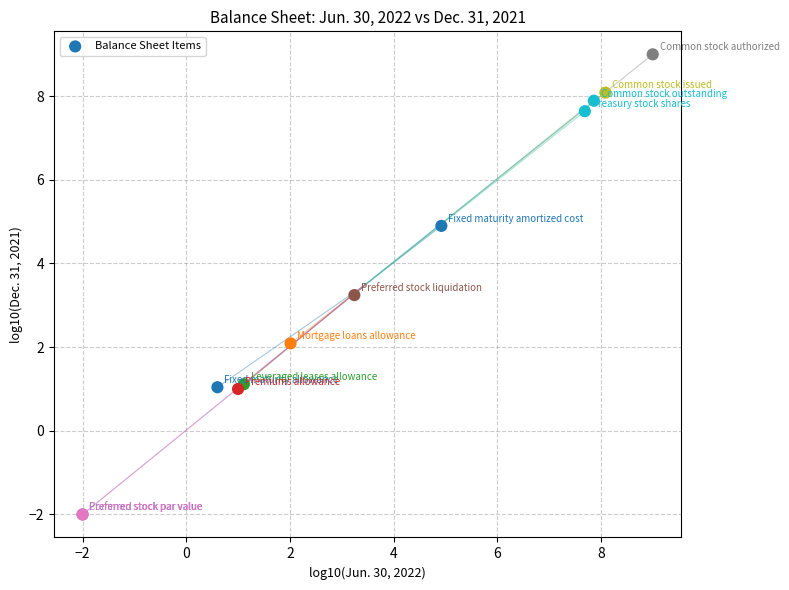

What Y value in the scatter plot is closest to 3?

3.2